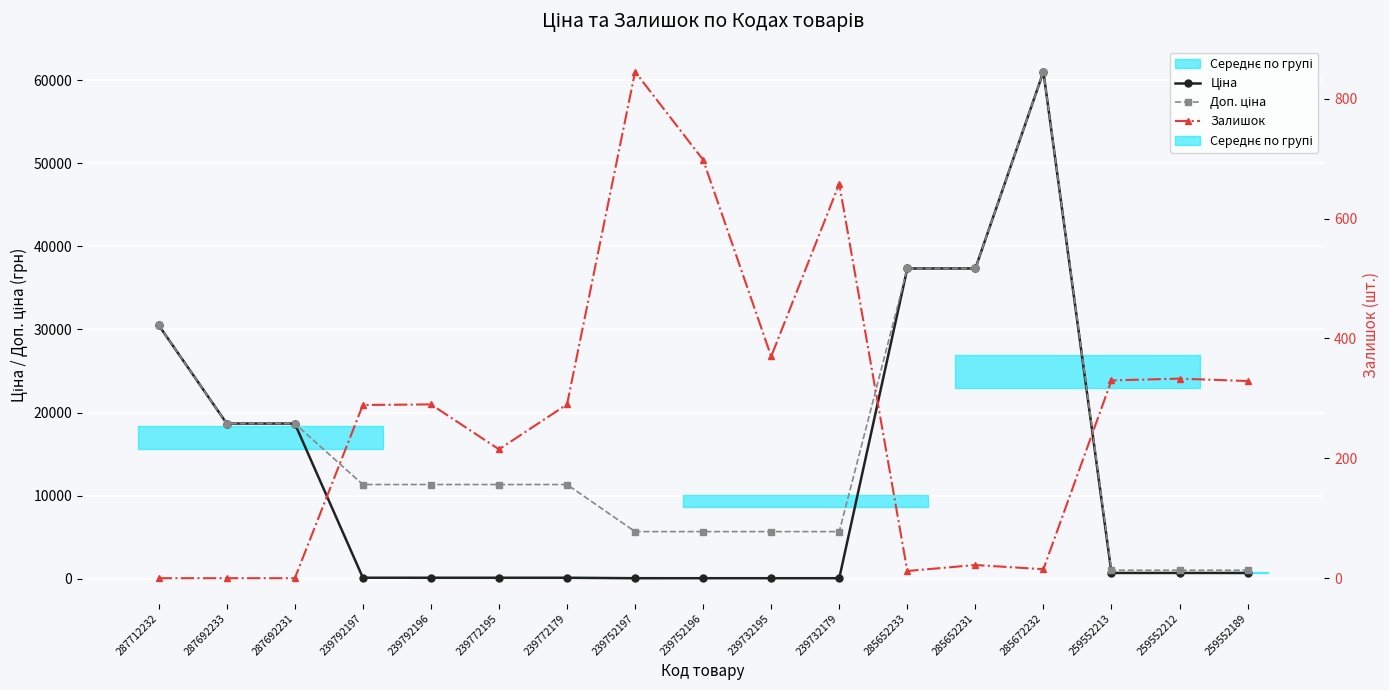

In Залишок, how many points are lower than both neighbors (excluding endpoints)?

4